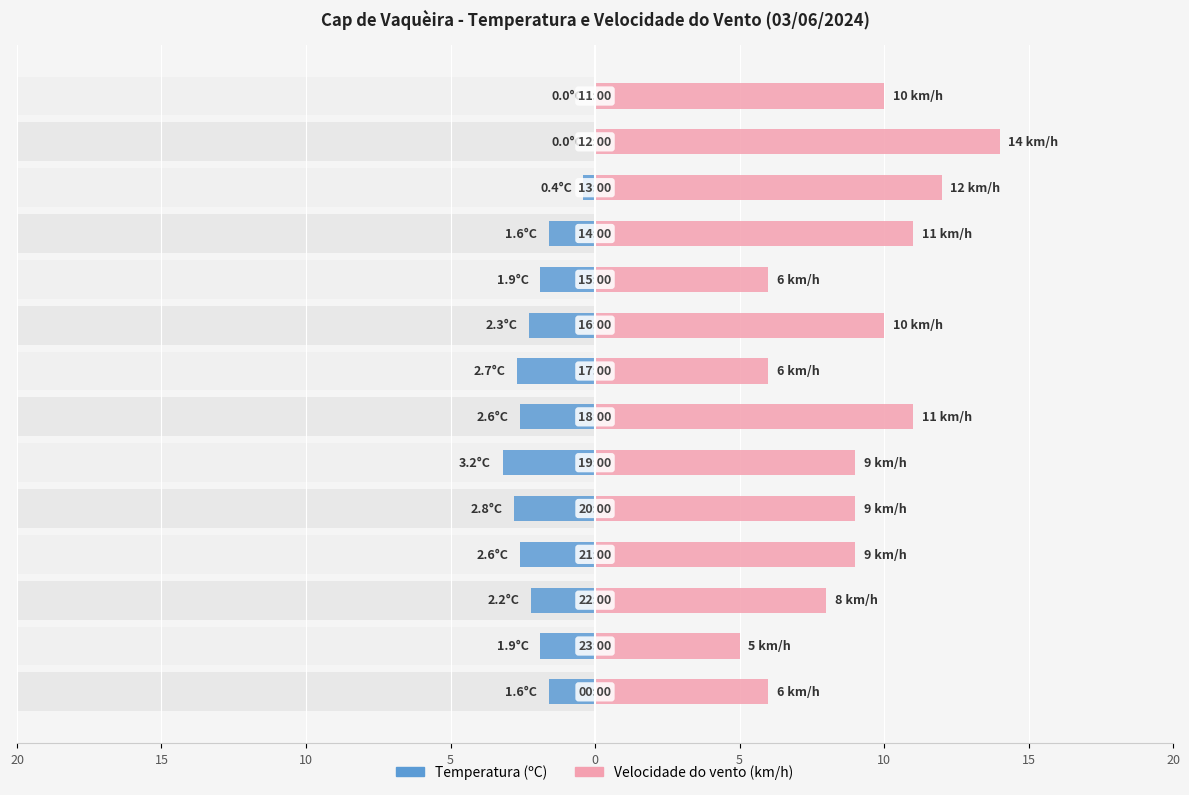

Reading right to left, list all the values displayed in this chart.

Temperatura (ºC): 0.0	0.0	-0.4	-1.6	-1.9	-2.3	-2.7	-2.6	-3.2	-2.8	-2.6	-2.2	-1.9	-1.6
Velocidade do vento (km/h): 10.0	14.0	12.0	11.0	6.0	10.0	6.0	11.0	9.0	9.0	9.0	8.0	5.0	6.0